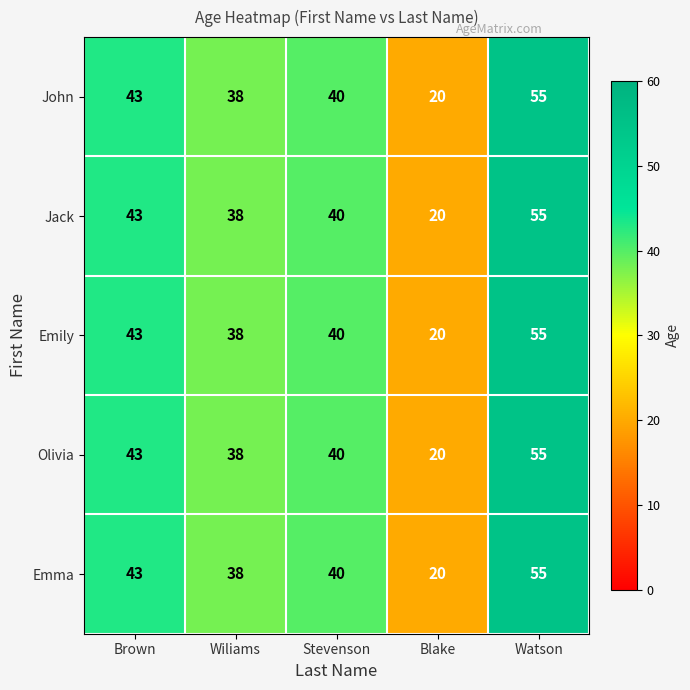

Reading left to right, what are all the values shown in this chart?

John: Brown=43	Wiliams=38	Stevenson=40	Blake=20	Watson=55
Jack: Brown=43	Wiliams=38	Stevenson=40	Blake=20	Watson=55
Emily: Brown=43	Wiliams=38	Stevenson=40	Blake=20	Watson=55
Olivia: Brown=43	Wiliams=38	Stevenson=40	Blake=20	Watson=55
Emma: Brown=43	Wiliams=38	Stevenson=40	Blake=20	Watson=55